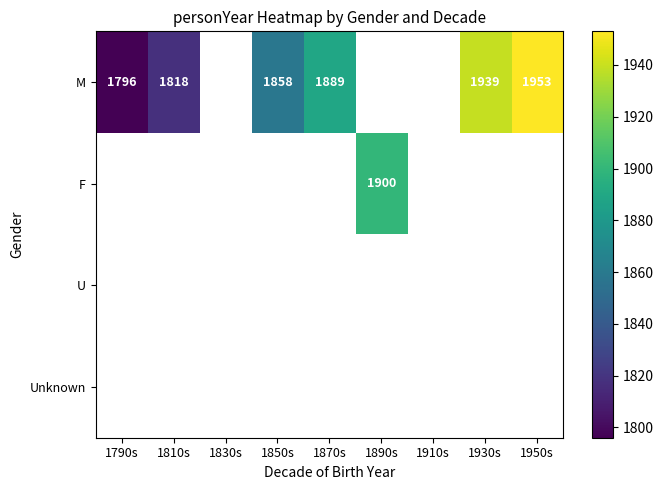

The M series shows 602 at 1790s. True or false?

False